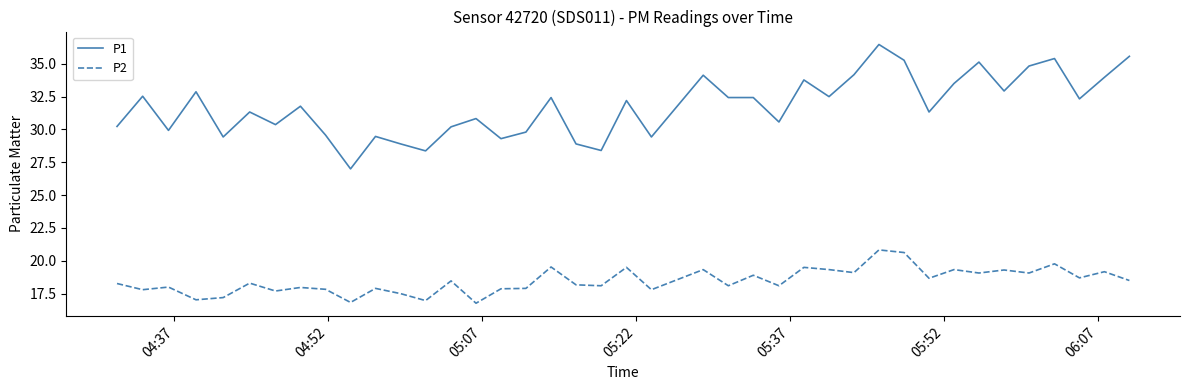

List the series in order of their peak value, highest first.

P1, P2